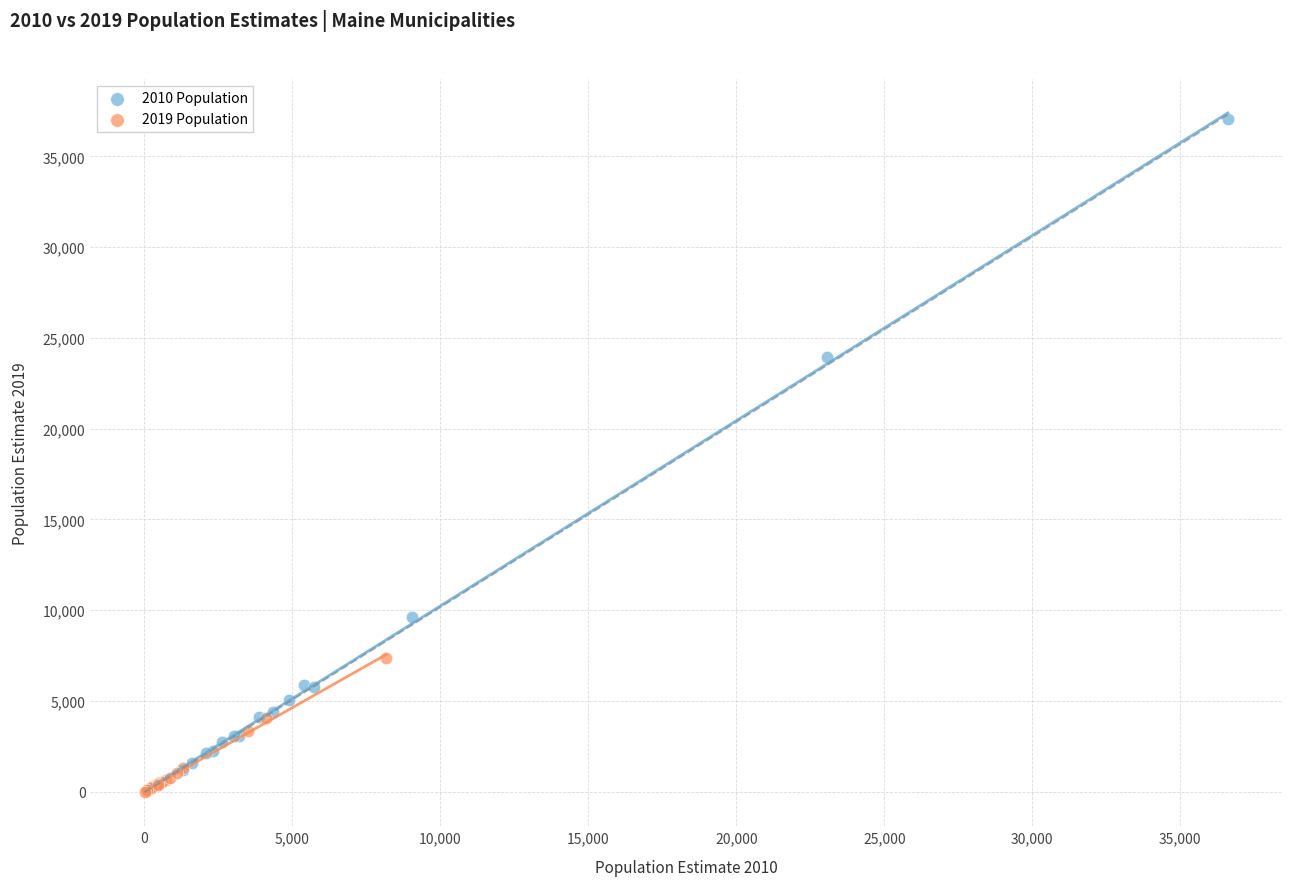

What are all the series names shown in the legend?

2010 Population, 2019 Population